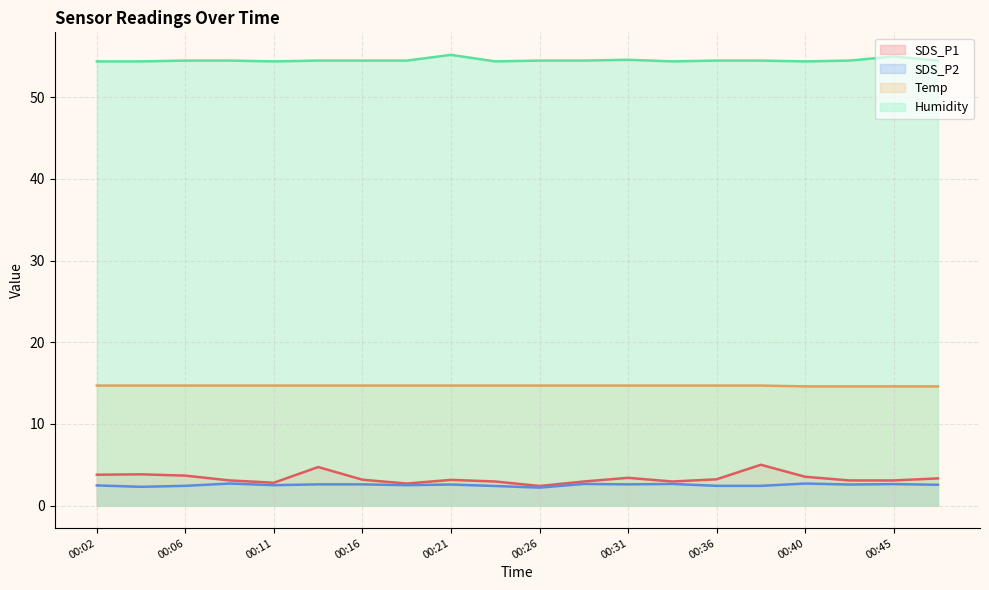

In SDS_P2, how many points are higher than both neighbors (excluding endpoints)?

6